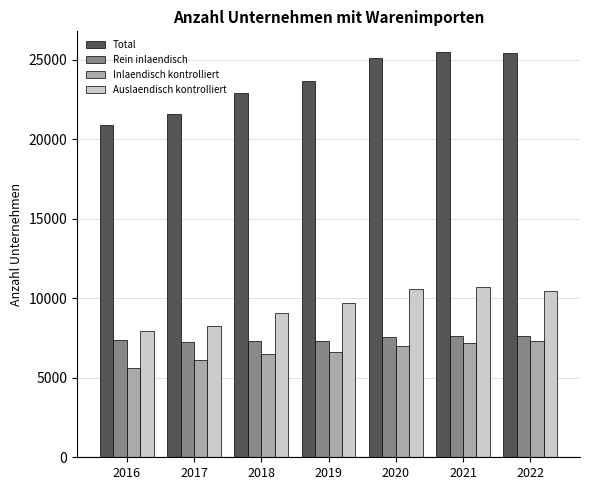

What is the smallest value displayed?

5641